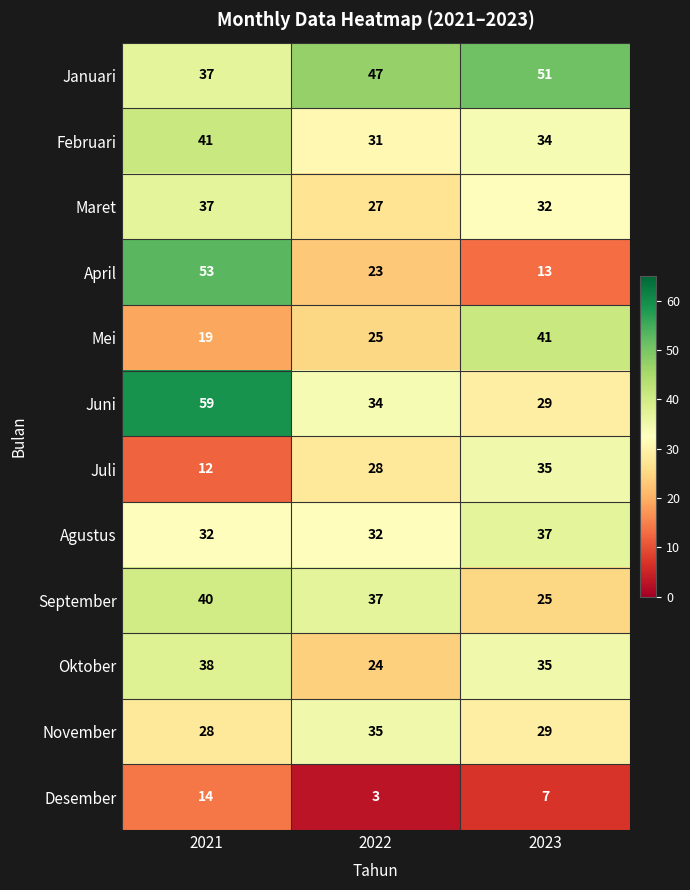

Count the number of categories in the chart.

3